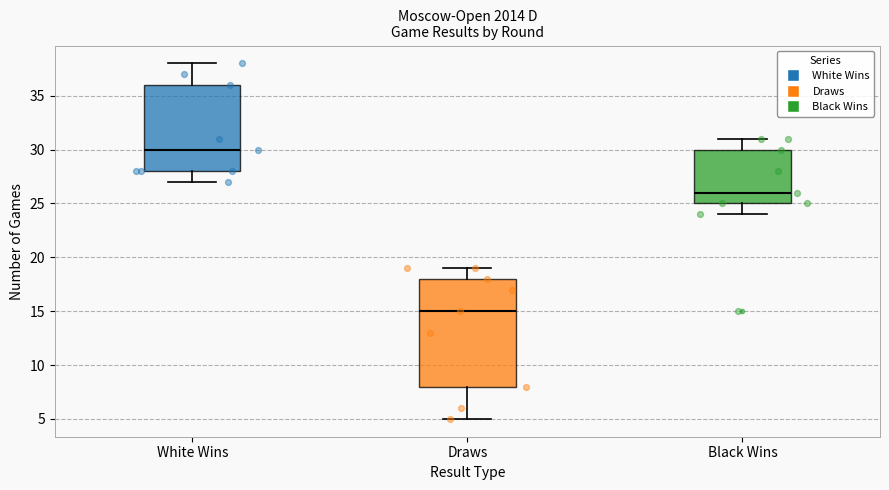

Comparing the boxes themselves (not the whiskers), which one is the tallest?

Draws